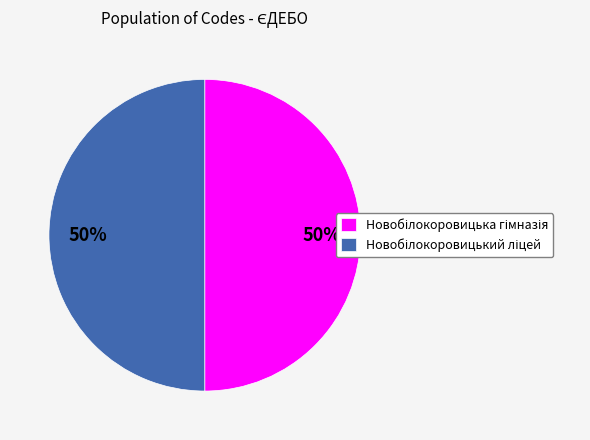

To the nearest percent, what is the average slice percentage?

50%